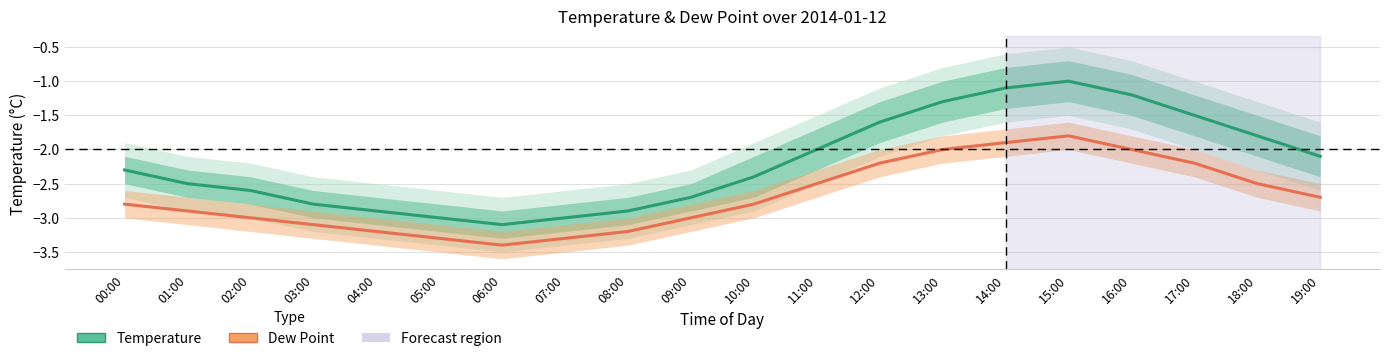

What is the label of the 11th point from the left?

10:00